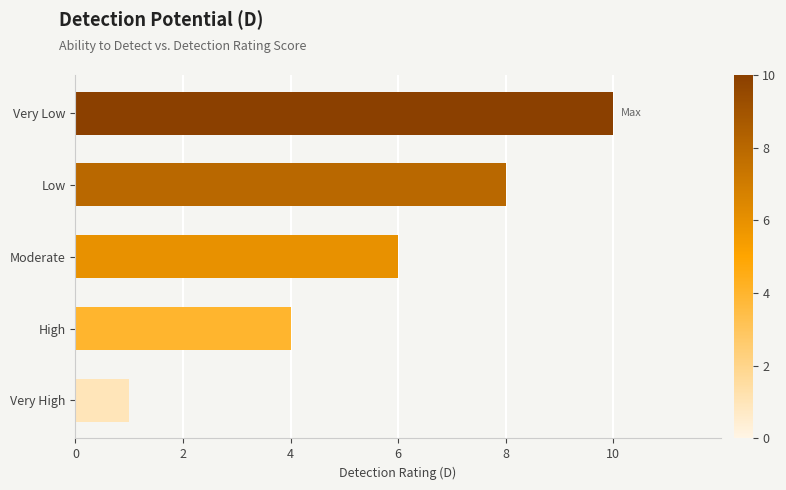

List the labels in order of value, largest first.

Very Low, Low, Moderate, High, Very High